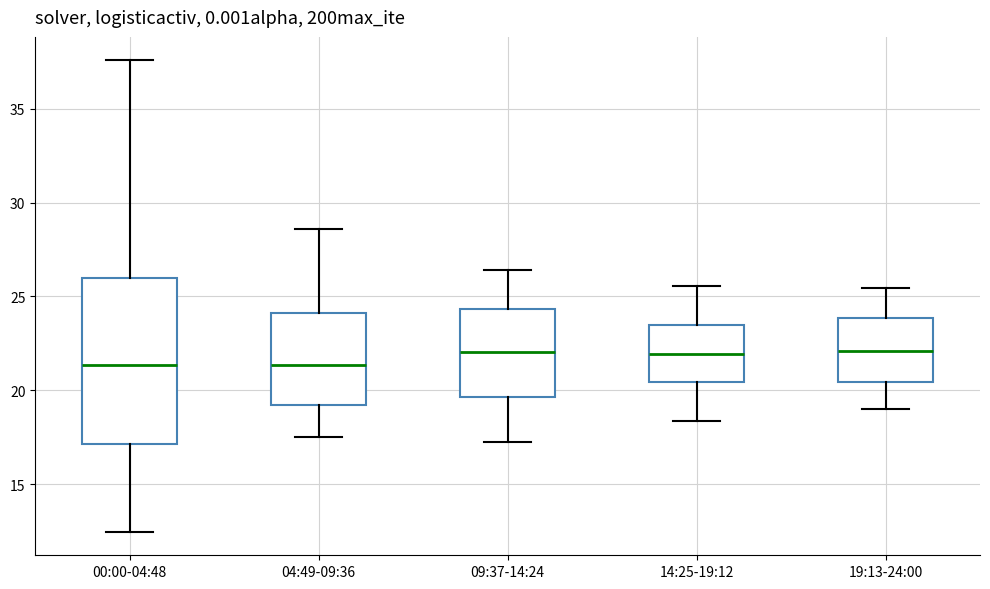

Reading left to right, read every box against the y-axis: the position of its median line, the range the box covers, and the ends of its whiskers. The values are not printed on the chart, so give them approximately, as read against the axis.

00:00-04:48: median 21.5, box 17.0 to 26.0, whiskers 12.5 to 37.5
04:49-09:36: median 21.5, box 19.0 to 24.0, whiskers 17.5 to 28.5
09:37-14:24: median 22.0, box 19.5 to 24.5, whiskers 17.0 to 26.5
14:25-19:12: median 22.0, box 20.5 to 23.5, whiskers 18.5 to 25.5
19:13-24:00: median 22.0, box 20.5 to 24.0, whiskers 19.0 to 25.5